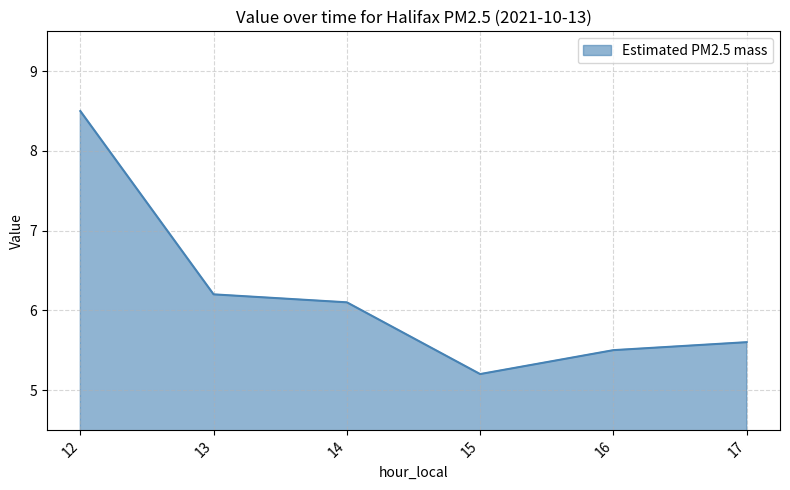

At which label does the data first exceed 6?

12